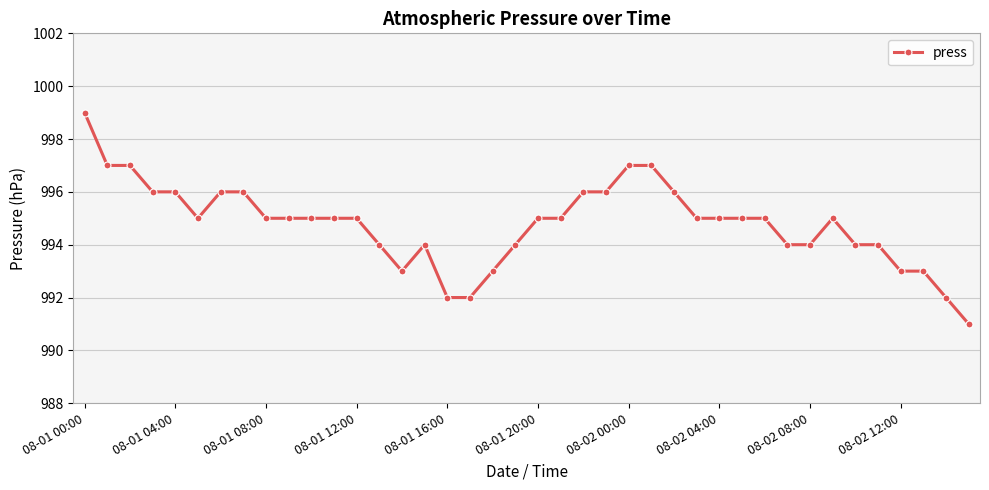

True or false: the data has more than 1 interior local peaks.

True